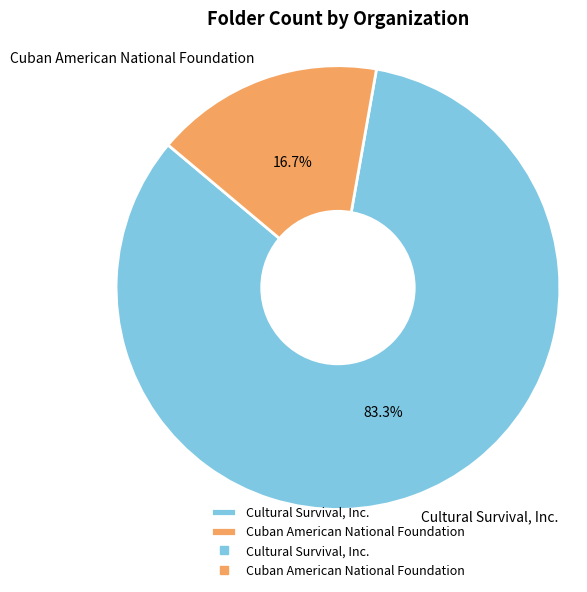

Is Cuban American National Foundation the majority of the pie?

No